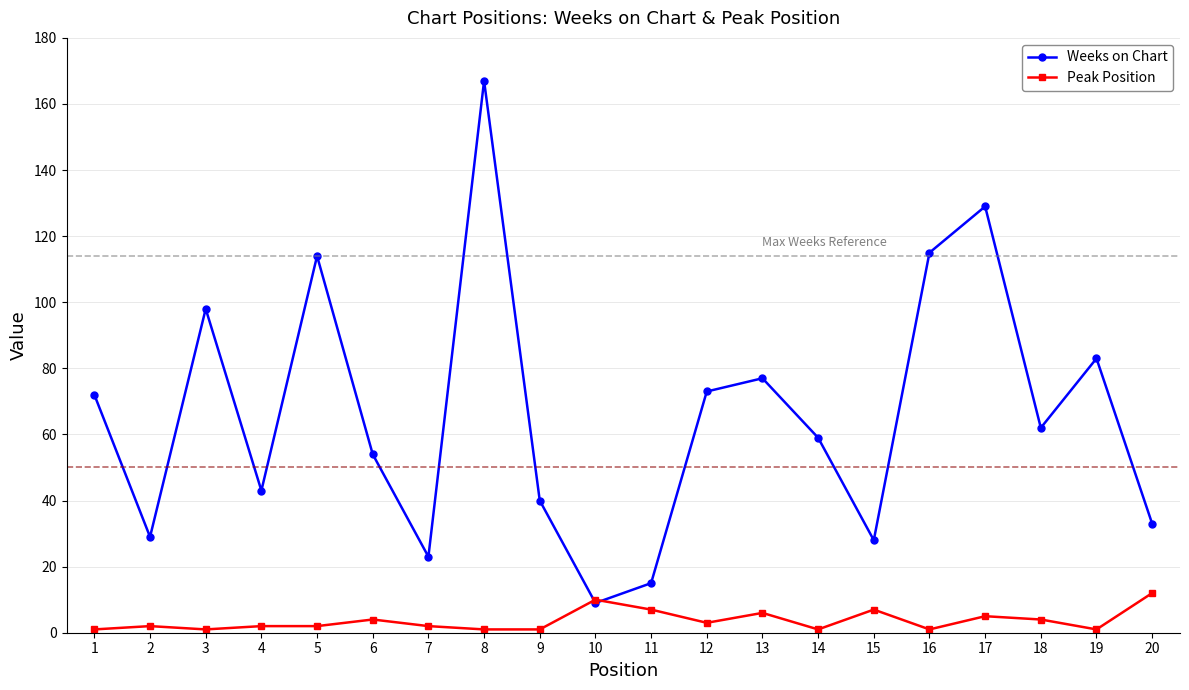

List the series in order of their overall mean, highest first.

Weeks on Chart, Peak Position